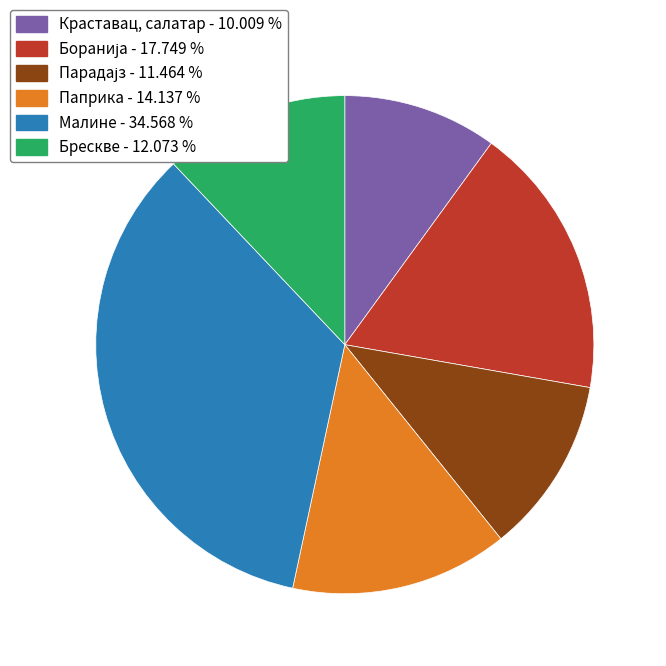

Is there a majority slice in this chart?

No